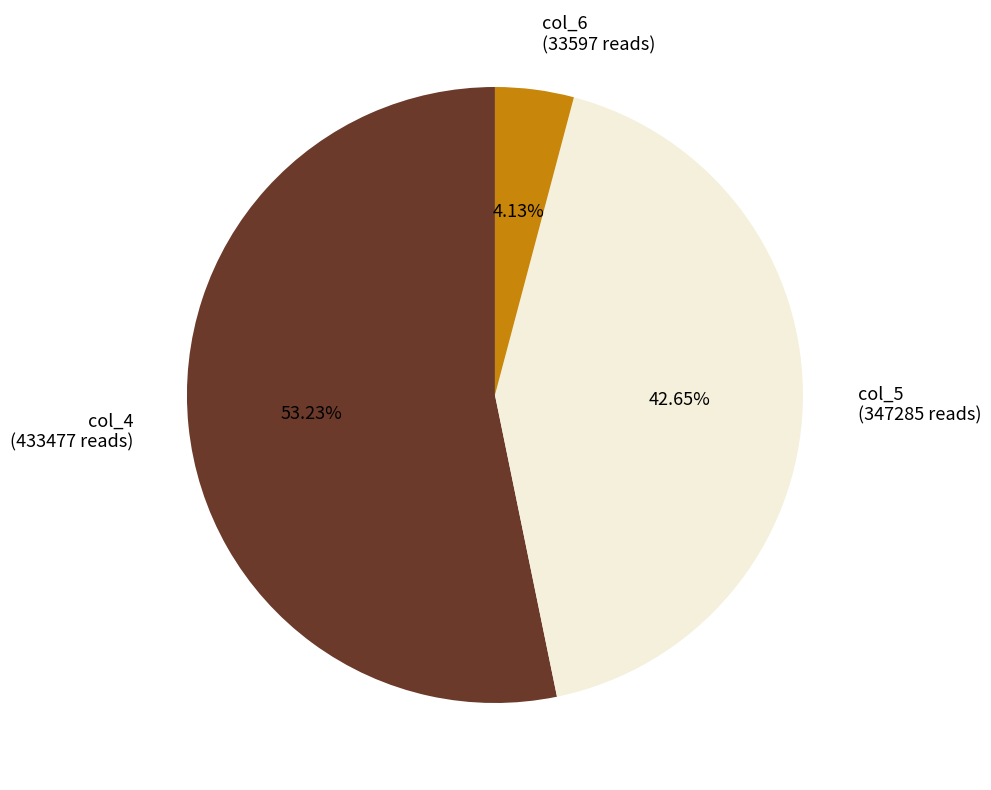

Which has a higher value, col_5 or col_4?

col_4